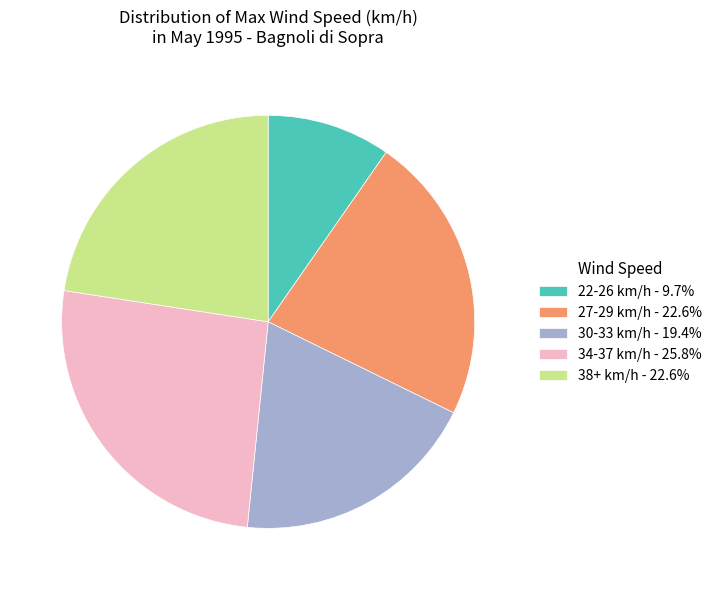

Combined, do 38+ km/h - 22.6% and 22-26 km/h - 9.7% account for over 50%?

No